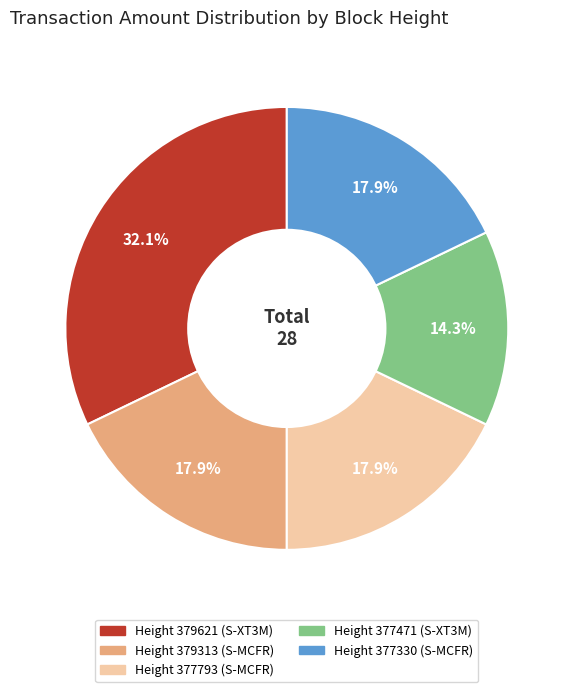

Is there a majority slice in this chart?

No